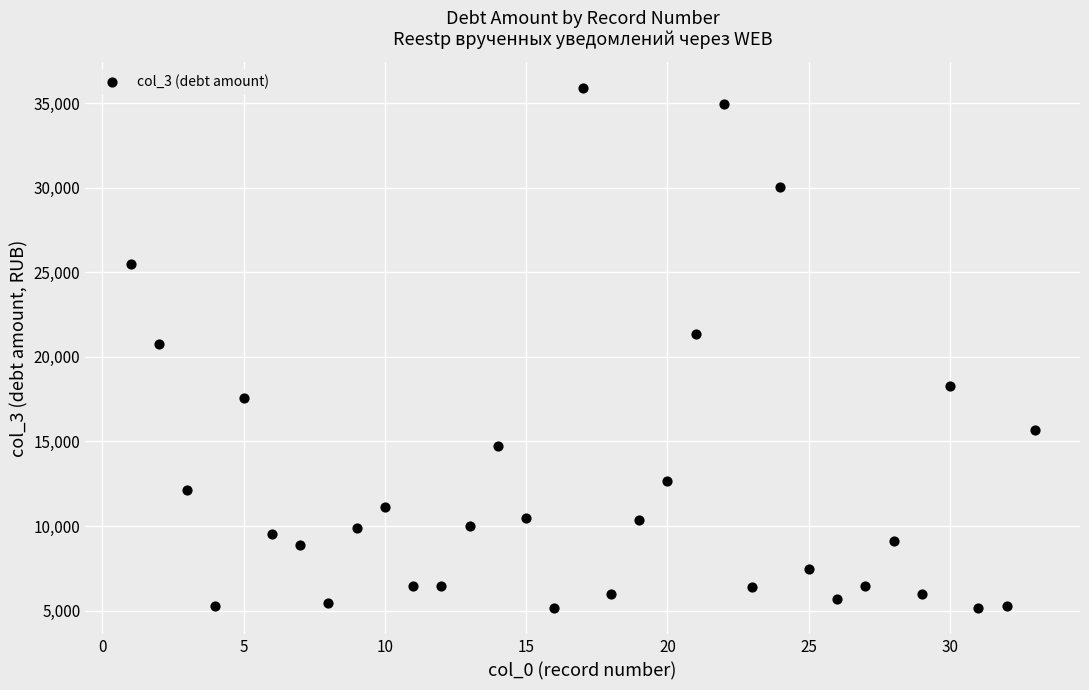

What is the range of Y values (max minus min)?

30765.4